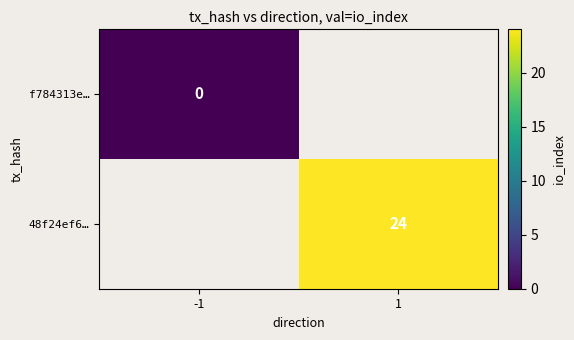

Count the number of data series in this chart.

2